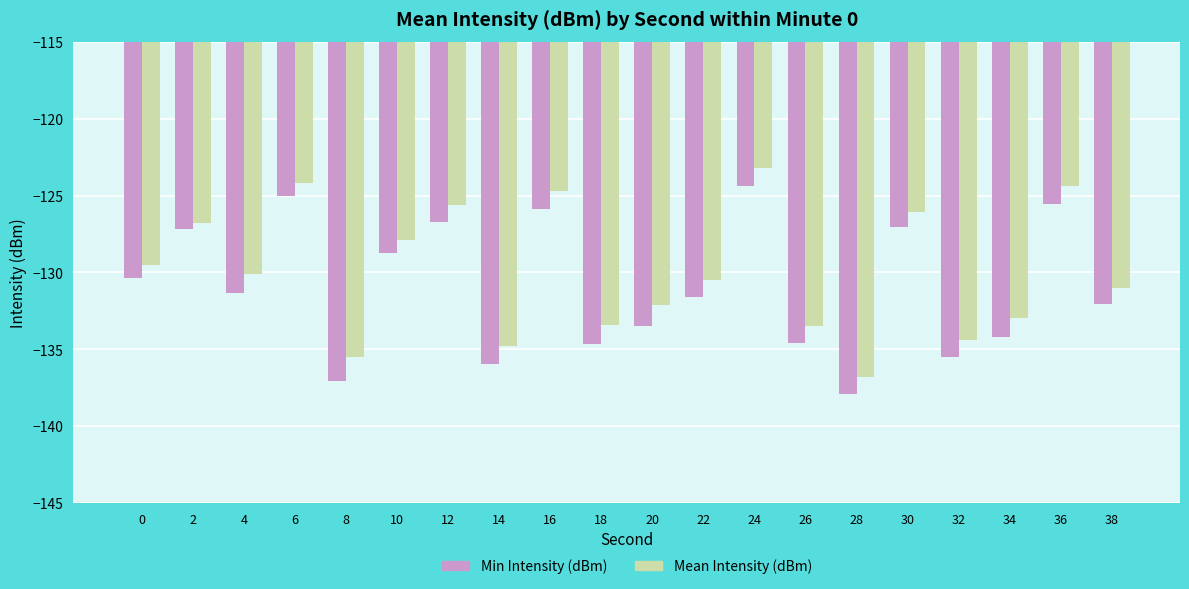

Which series has the widest spread of values?

Mean Intensity (dBm)